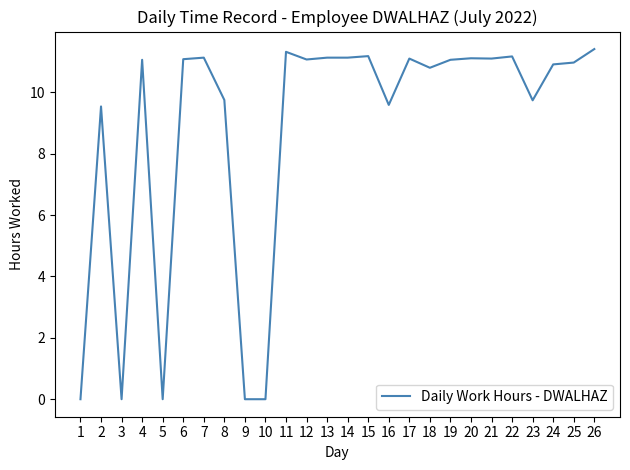

True or false: the data shows 10.8 at 18.

True